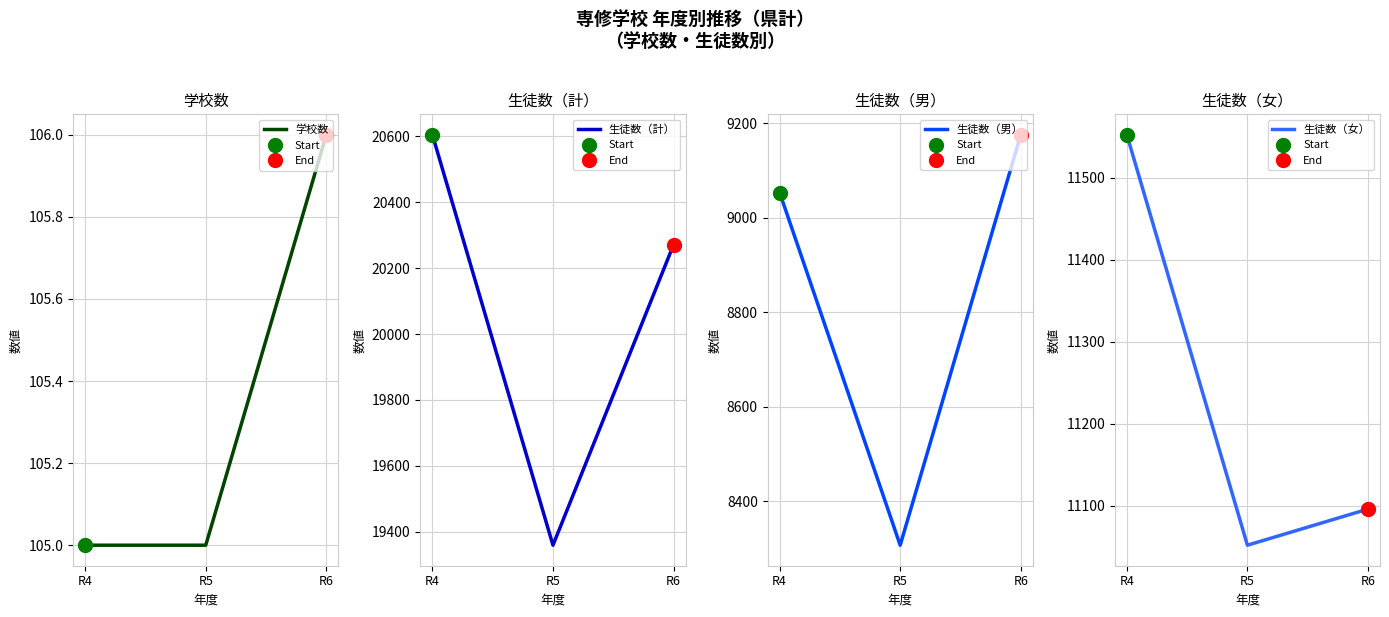

What is the highest value of the 生徒数（女） series?

11552